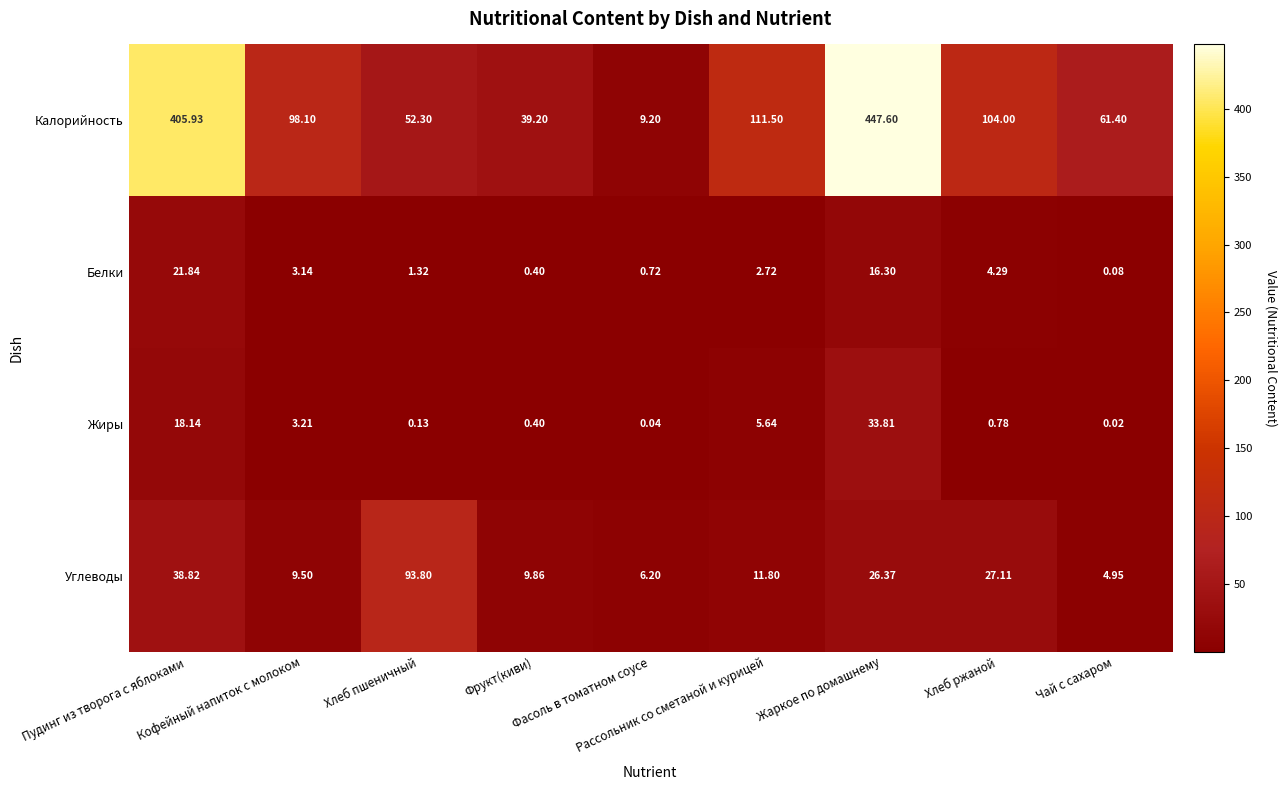

Rank the series by their maximum value, from highest to lowest.

Калорийность, Углеводы, Жиры, Белки